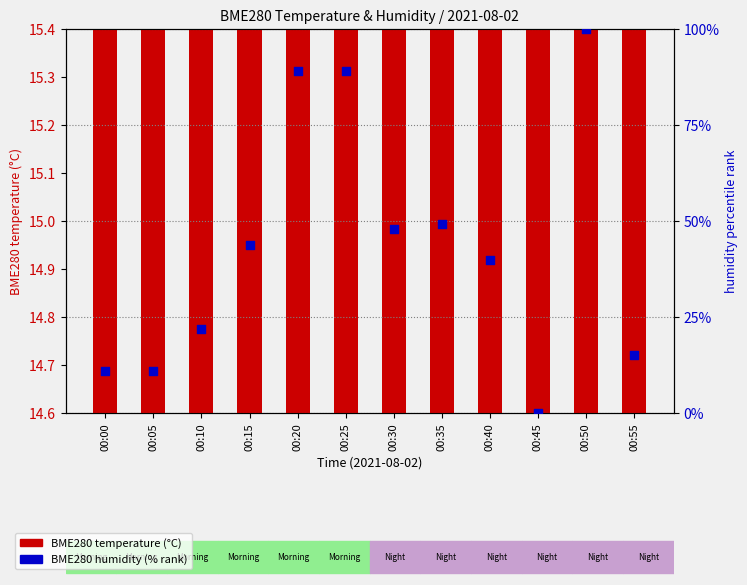

At which category is the sum across all series the highest?

00:50